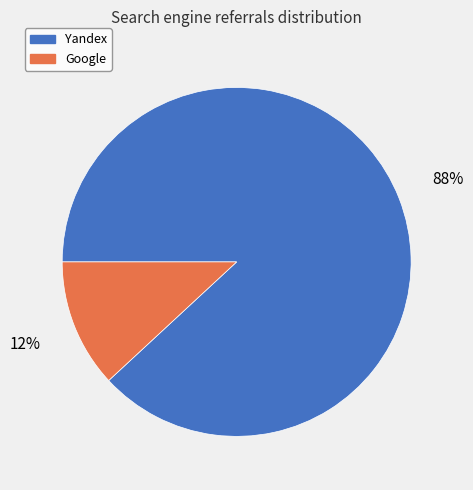

Combined, do Google and Yandex account for over 50%?

Yes